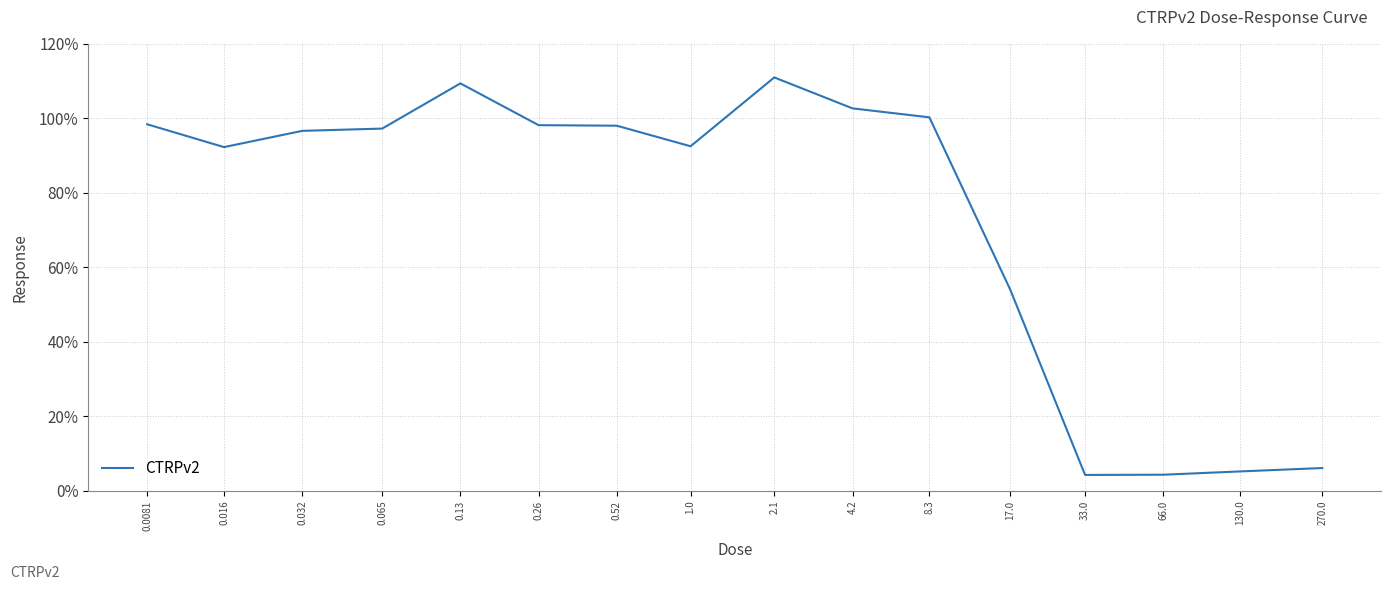

The value at 0.016 is 92.2. True or false?

True